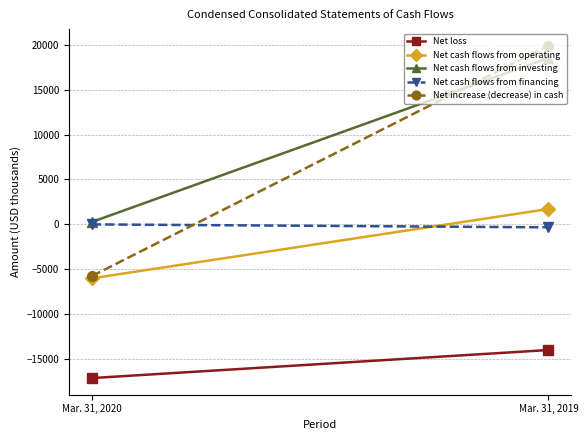

At how many categories does at least one series exceed 7059?

1